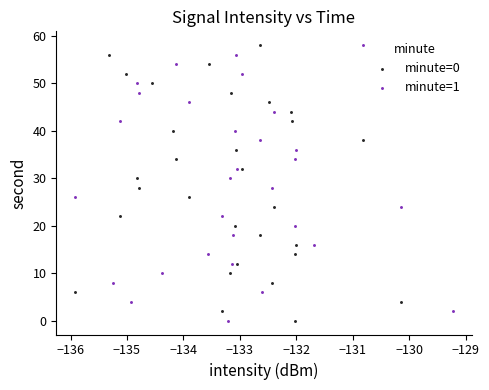

What are all the series names shown in the legend?

minute=0, minute=1